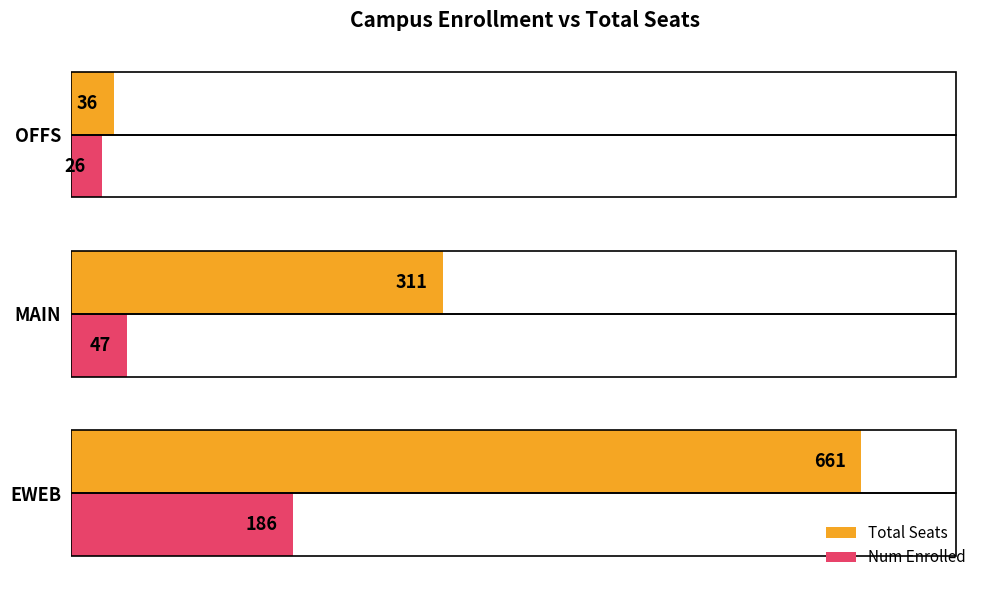

At MAIN, list the series in order from smallest to largest.

Num Enrolled, Total Seats